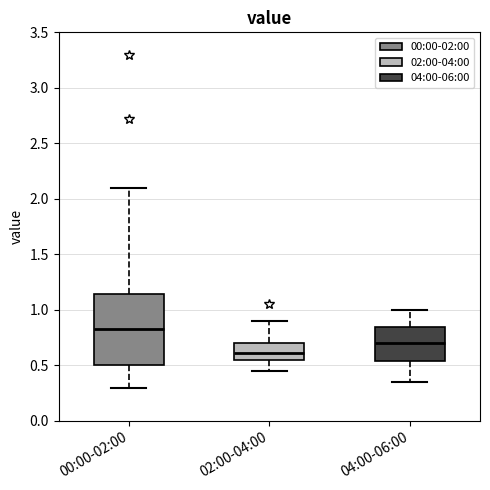

Where does the upper whisker of the box for 02:00-04:00 end on the y-axis? The values are not printed on the chart, so give them approximately, as read against the axis.

0.90